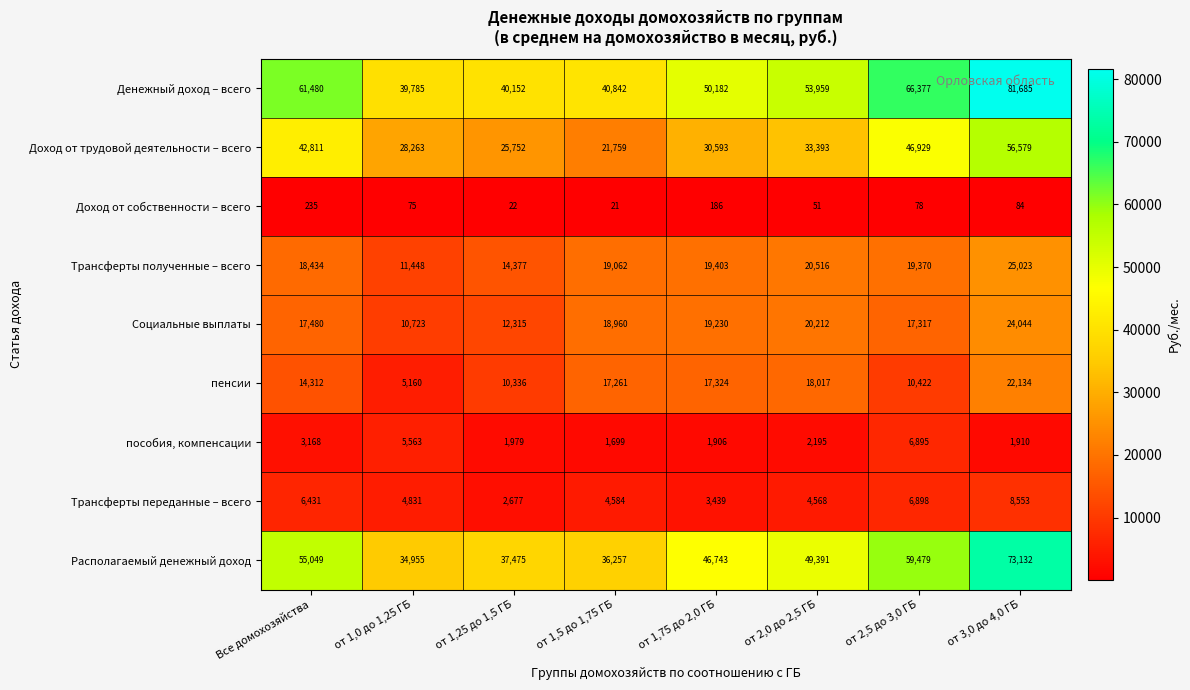

Which category has the highest value in the Трансферты переданные – всего series?

от 3,0 до 4,0 ГБ